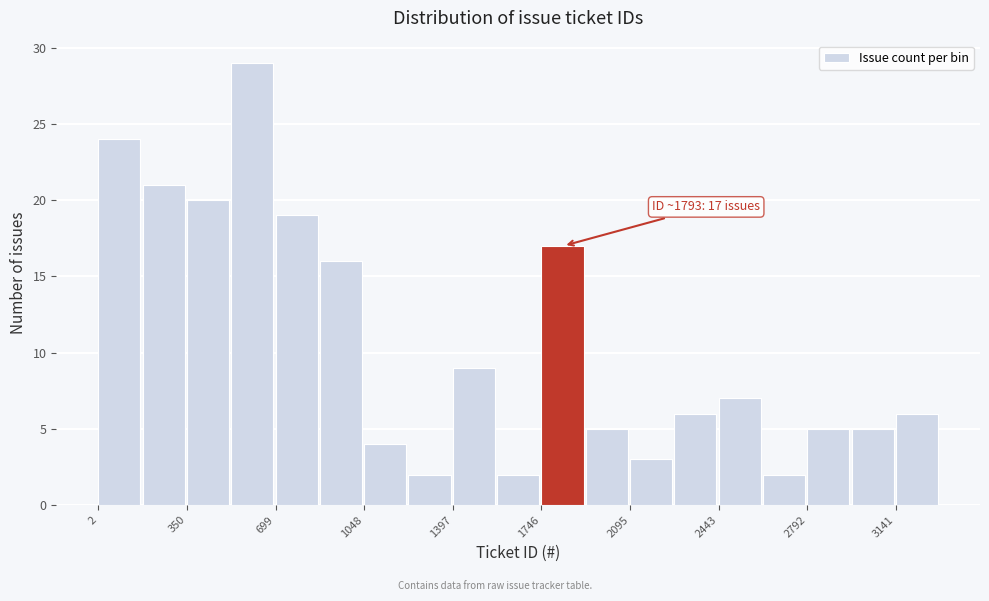

Read against the x-axis, roughly where is the centre of the tallest bar?

600